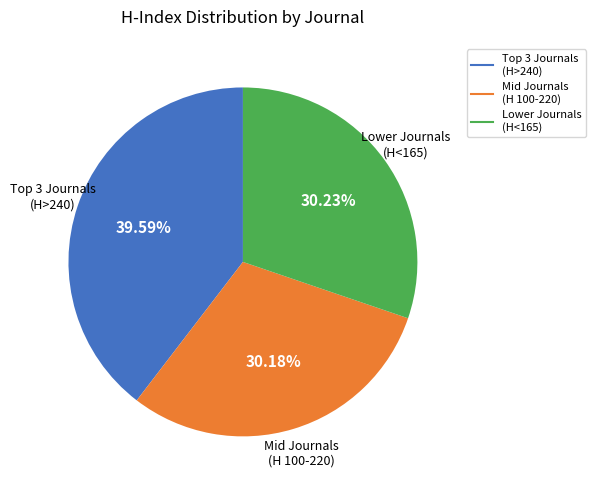

Does any single category account for the majority?

No